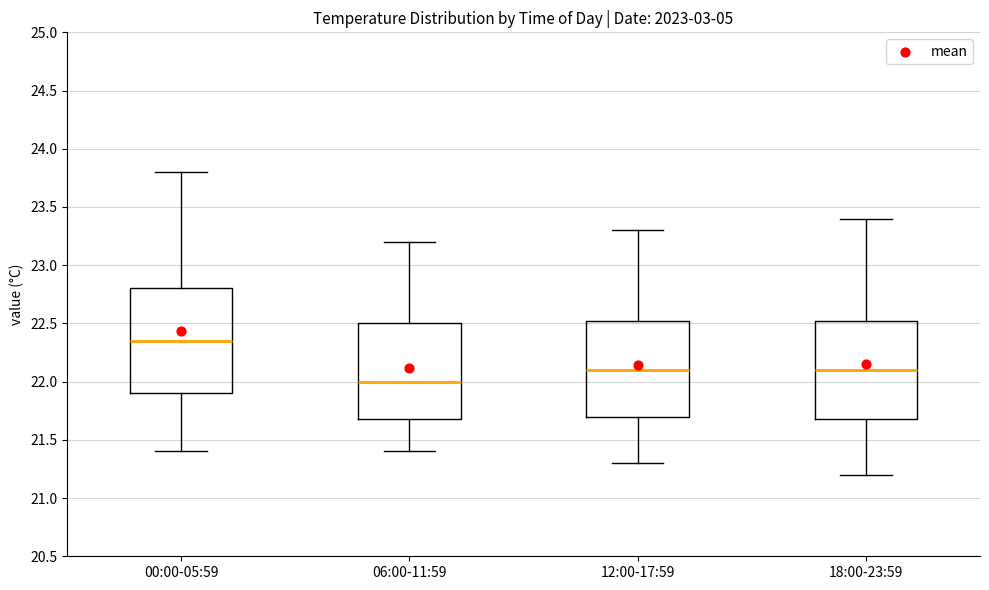

Which box has the highest median line?

00:00-05:59